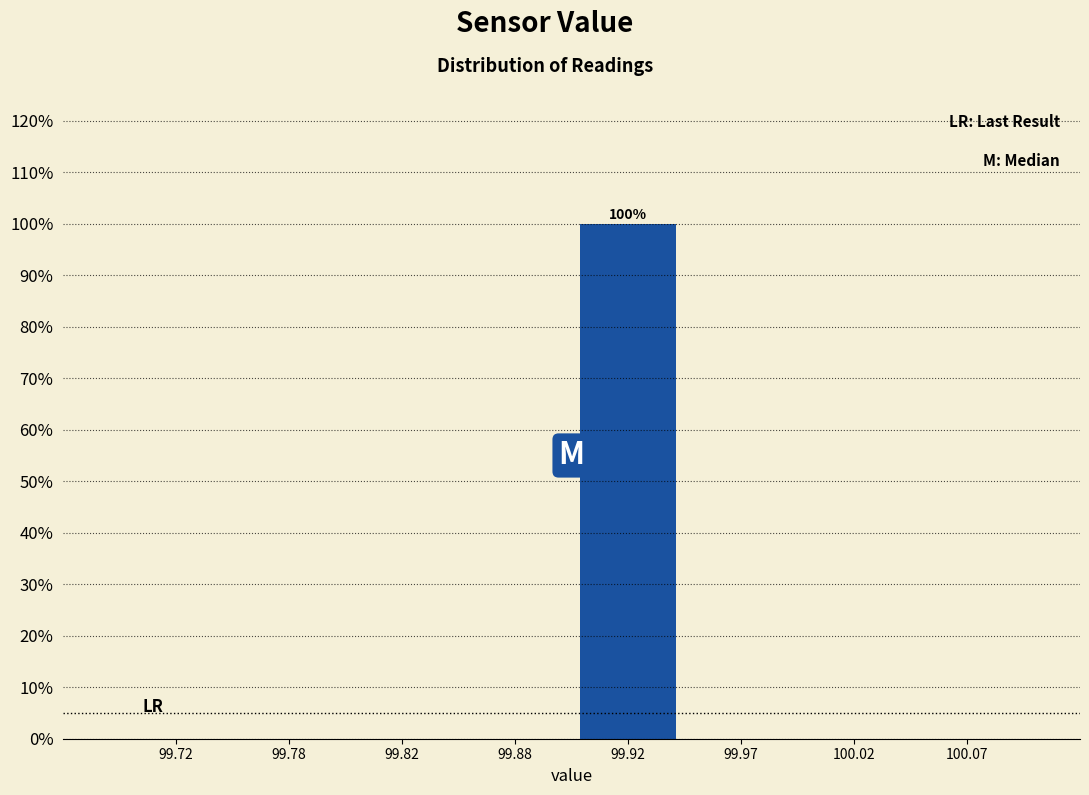

Reading right to left, transcribe all the data shown in this chart.

100.07=0	100.02=0	99.97=0	99.92=100	99.88=0	99.82=0	99.78=0	99.72=0